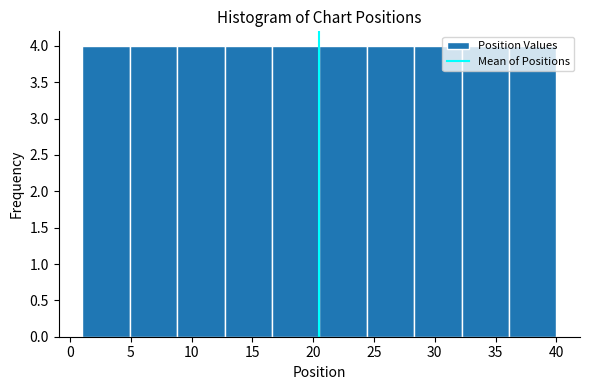

Reading left to right, list every bar in this chart as the range it spans on the x-axis followed by its height. Neither the bar edges nor the heights are printed on the chart, so give them approximately, as read against the axes.

1.0 to 4.9: 4
4.9 to 8.8: 4
8.8 to 12.7: 4
12.7 to 16.6: 4
16.6 to 20.5: 4
20.5 to 24.4: 4
24.4 to 28.3: 4
28.3 to 32.2: 4
32.2 to 36.1: 4
36.1 to 40.0: 4